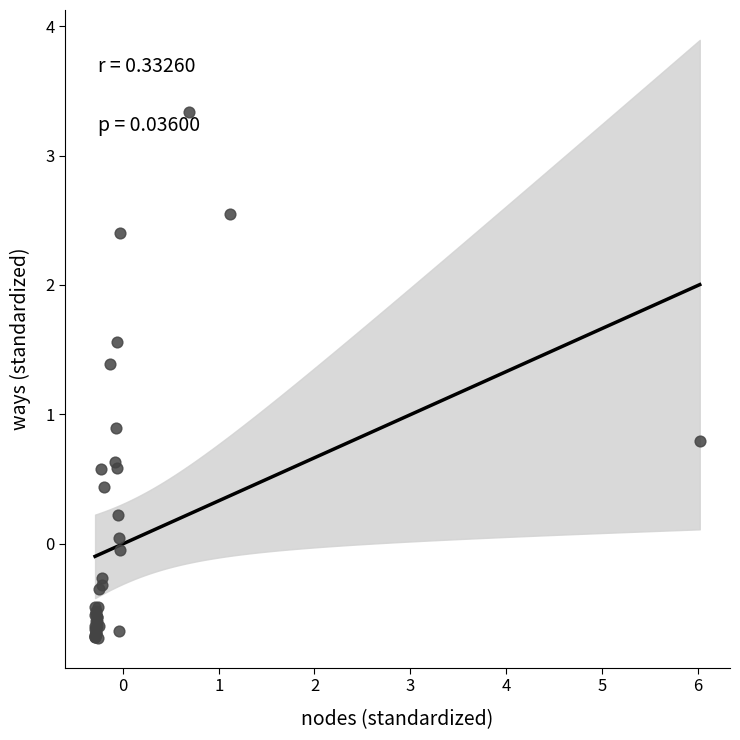

What Y value in the scatter plot is closest to 1?

0.9